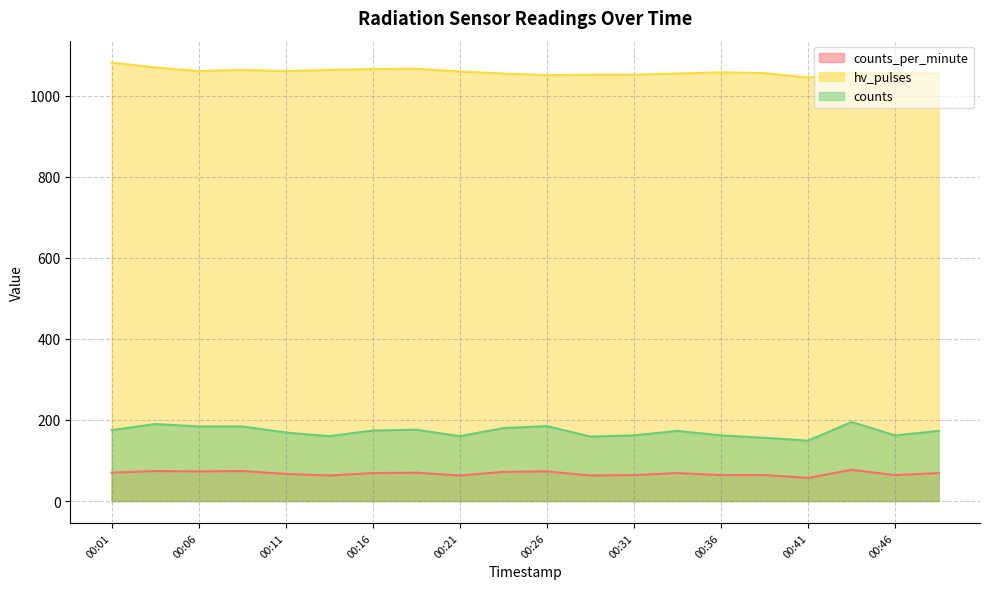

Reading left to right, list all the values displayed in this chart.

counts_per_minute: 00:01=70	00:04=74	00:06=73	00:09=74	00:11=67	00:14=63	00:16=69	00:19=70	00:21=63	00:24=72	00:26=73	00:29=63	00:31=64	00:34=69	00:36=64	00:39=64	00:41=57	00:44=77	00:46=64	00:49=69
hv_pulses: 00:01=1082	00:04=1070	00:06=1061	00:09=1064	00:11=1061	00:14=1064	00:16=1066	00:19=1067	00:21=1060	00:24=1055	00:26=1051	00:29=1052	00:31=1052	00:34=1055	00:36=1058	00:39=1056	00:41=1045	00:44=1056	00:46=1056	00:49=1055
counts: 00:01=175	00:04=190	00:06=184	00:09=184	00:11=169	00:14=160	00:16=174	00:19=176	00:21=160	00:24=180	00:26=185	00:29=159	00:31=162	00:34=173	00:36=162	00:39=156	00:41=149	00:44=195	00:46=162	00:49=173